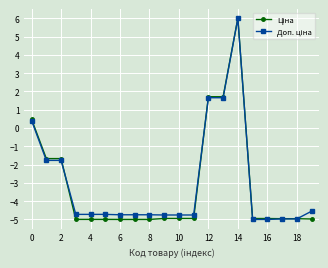

How many data points does each series have?

20